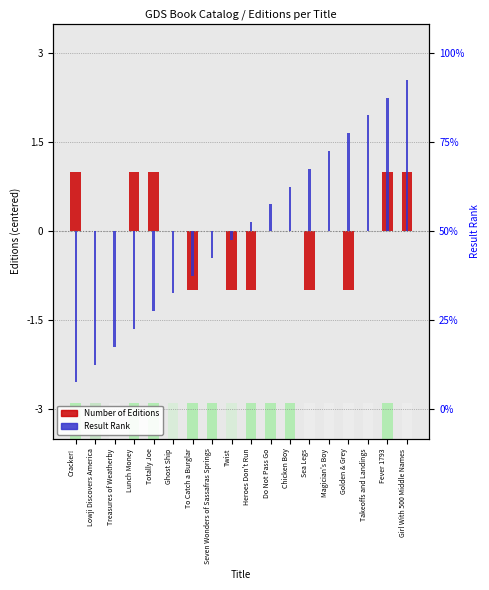

Where does the data first go above 0?

Cracker!